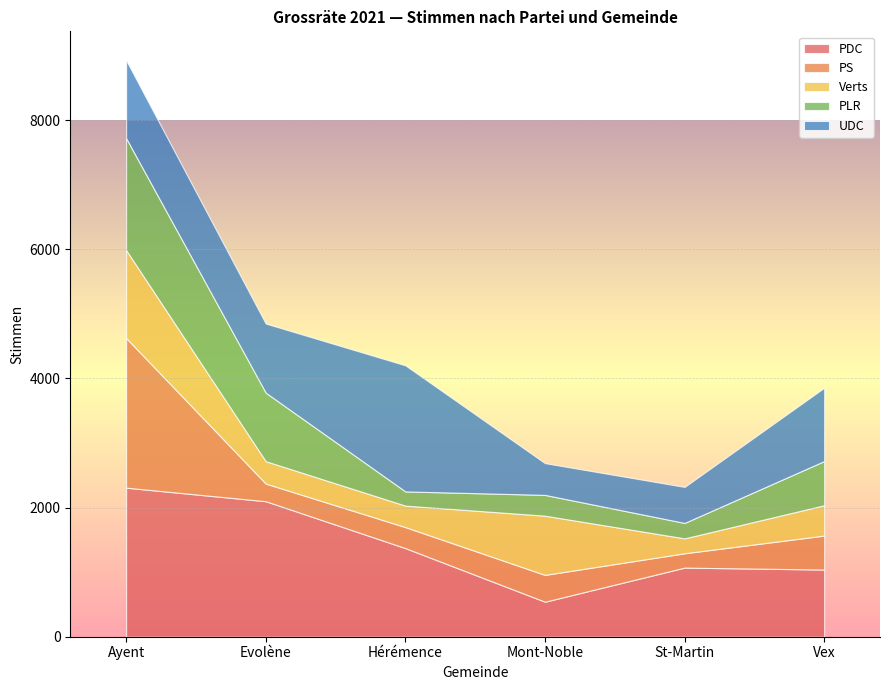

What is the difference between the PDC values at St-Martin and Evolène?

1028